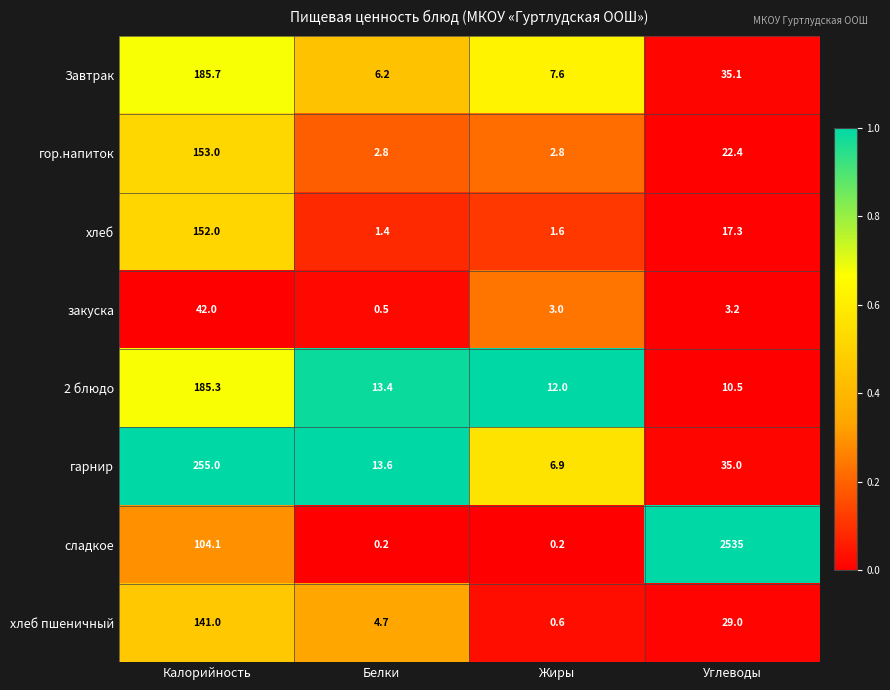

What is the lowest value of the Завтрак series?

6.2